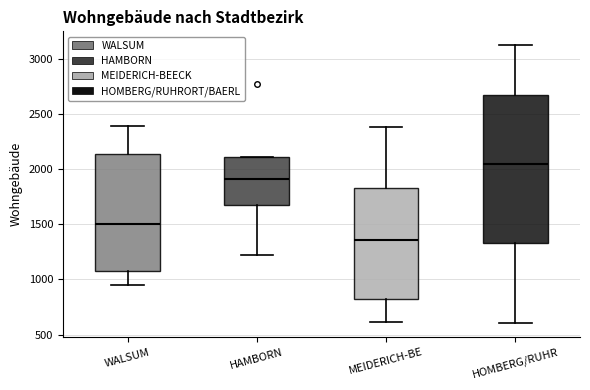

Reading left to right, read every box against the y-axis: the position of its median line, the range the box covers, and the ends of its whiskers. The values are not printed on the chart, so give them approximately, as read against the axis.

WALSUM: median 1500, box 1050 to 2150, whiskers 950 to 2400
HAMBORN: median 1900, box 1650 to 2100, whiskers 1200 to 2100
MEIDERICH-BE: median 1350, box 800 to 1850, whiskers 600 to 2400
HOMBERG/RUHR: median 2050, box 1350 to 2650, whiskers 600 to 3100